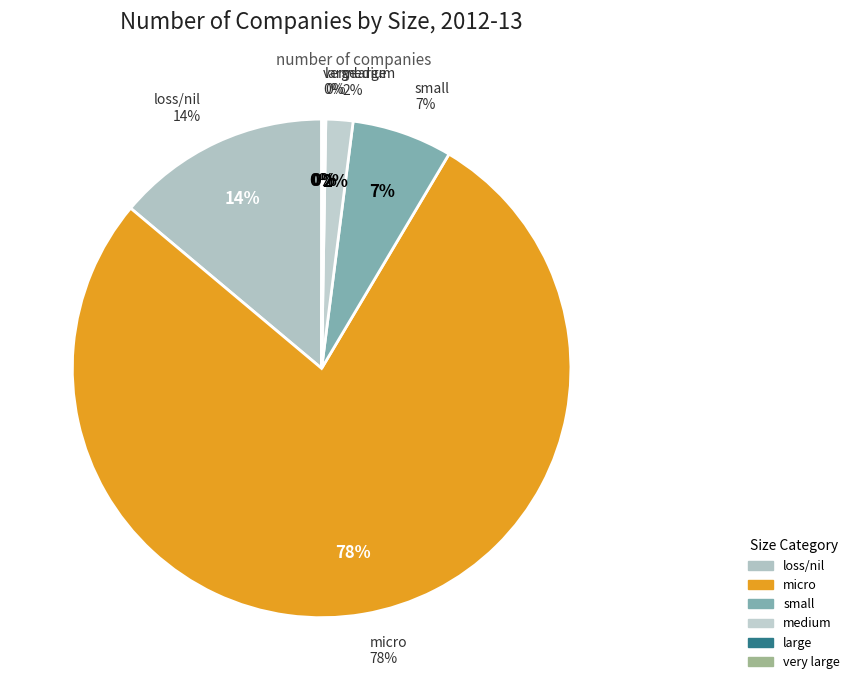

Is there any slice that represents more than half of the pie?

Yes